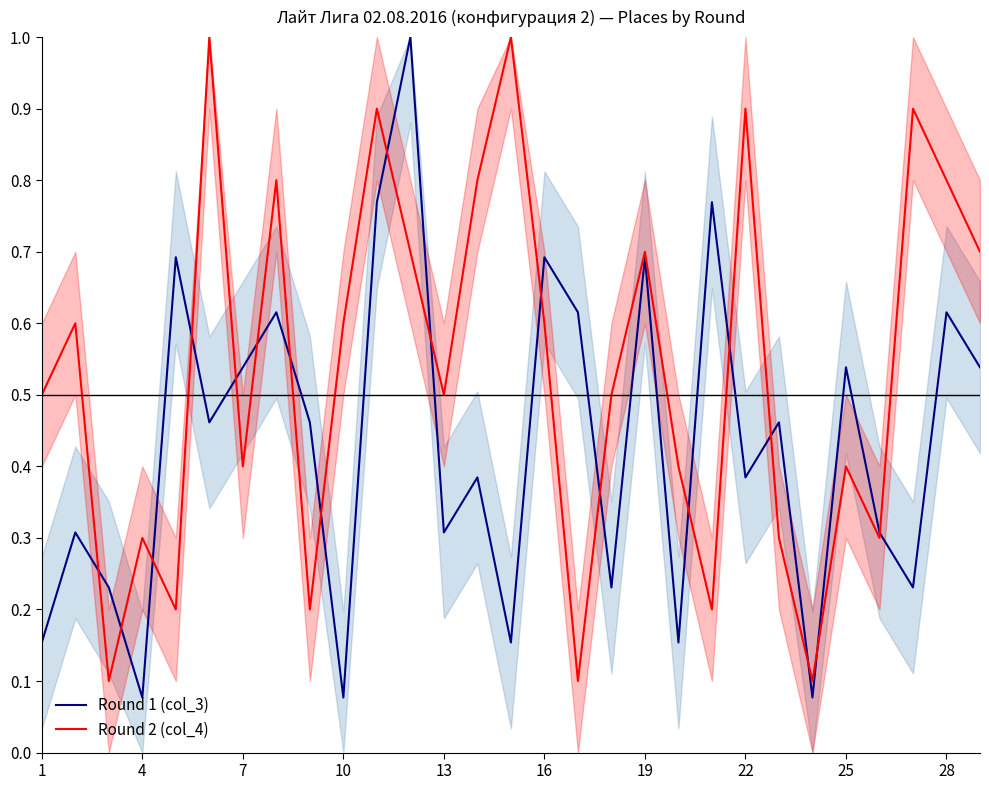

True or false: Round 2 (col_4) and Round 1 (col_3) cross at least once.

True